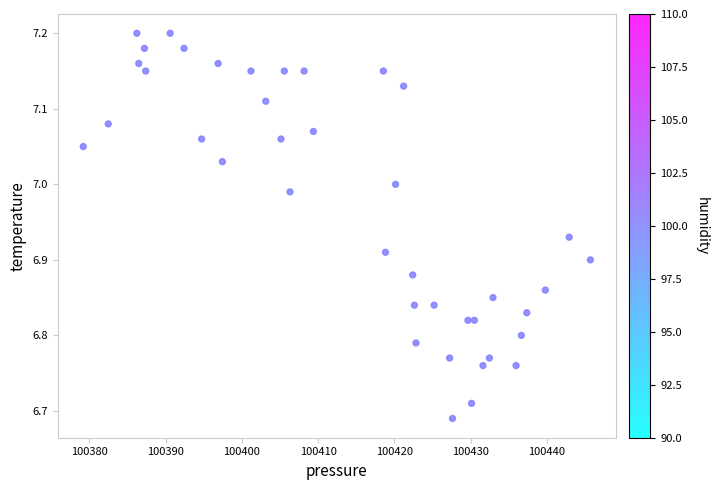

What is the range of Y values (max minus min)?

0.5